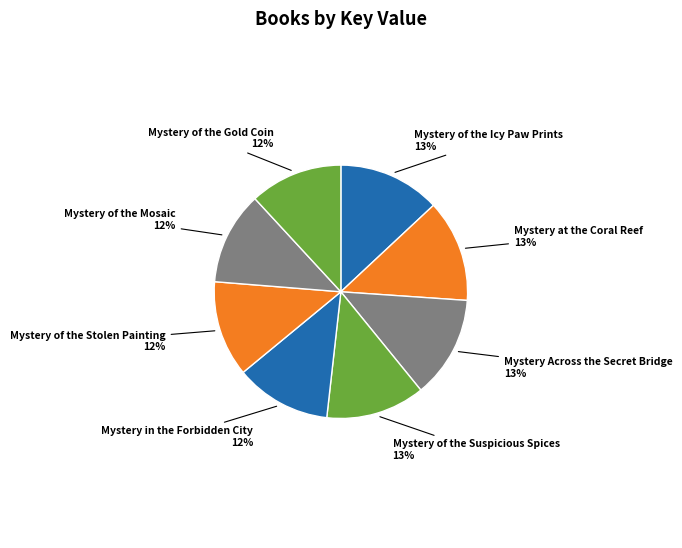

Which slice is the smallest?

Mystery of the Gold Coin